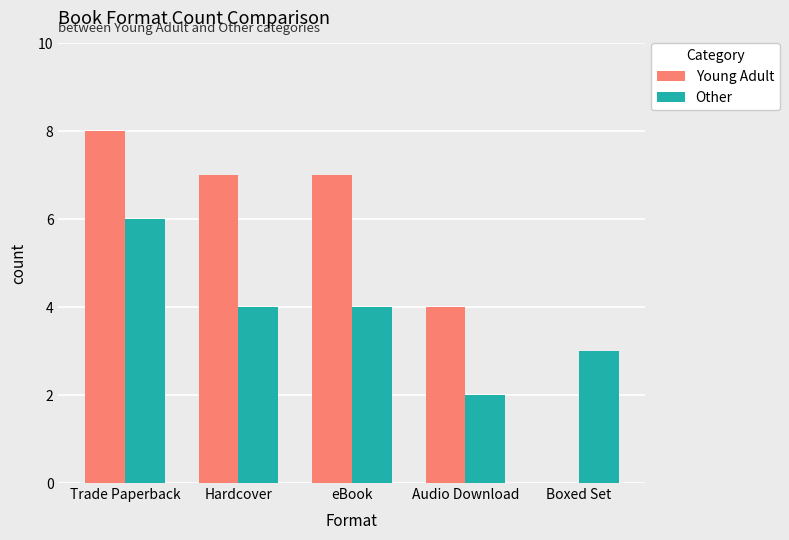

Reading left to right, extract all data points from this chart.

Young Adult: Trade Paperback=8	Hardcover=7	eBook=7	Audio Download=4	Boxed Set=0
Other: Trade Paperback=6	Hardcover=4	eBook=4	Audio Download=2	Boxed Set=3